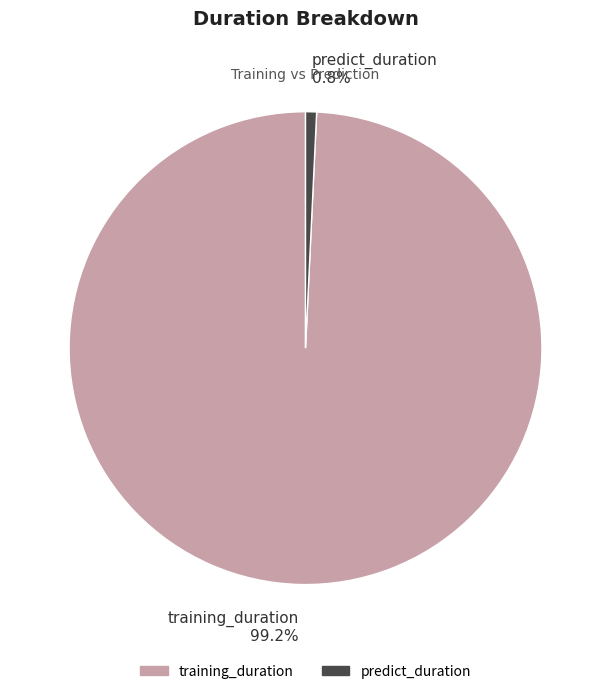

Is it true that training_duration is 99% of the pie?

True